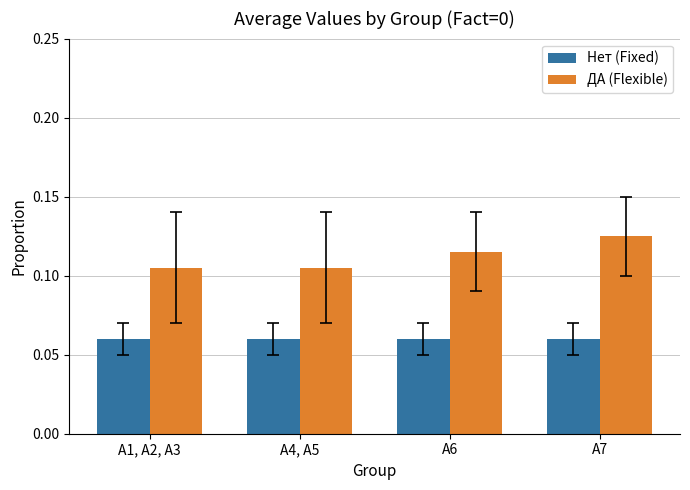

The value of ДА (Flexible) at А7 is 0.2. True or false?

False